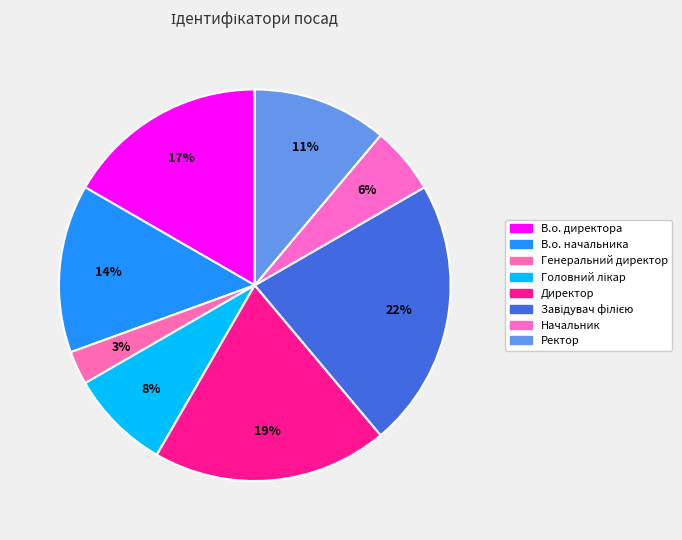

What is the ratio of the value at Ректор to the value at В.о. директора?

0.7